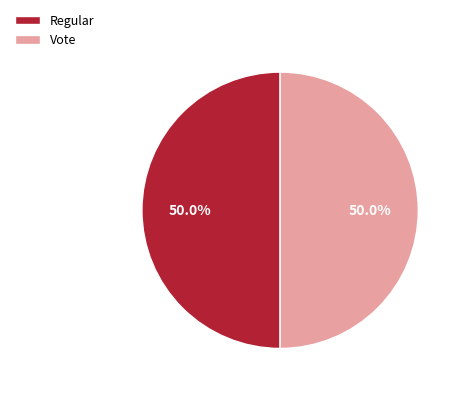

How many segments does this pie chart have?

2